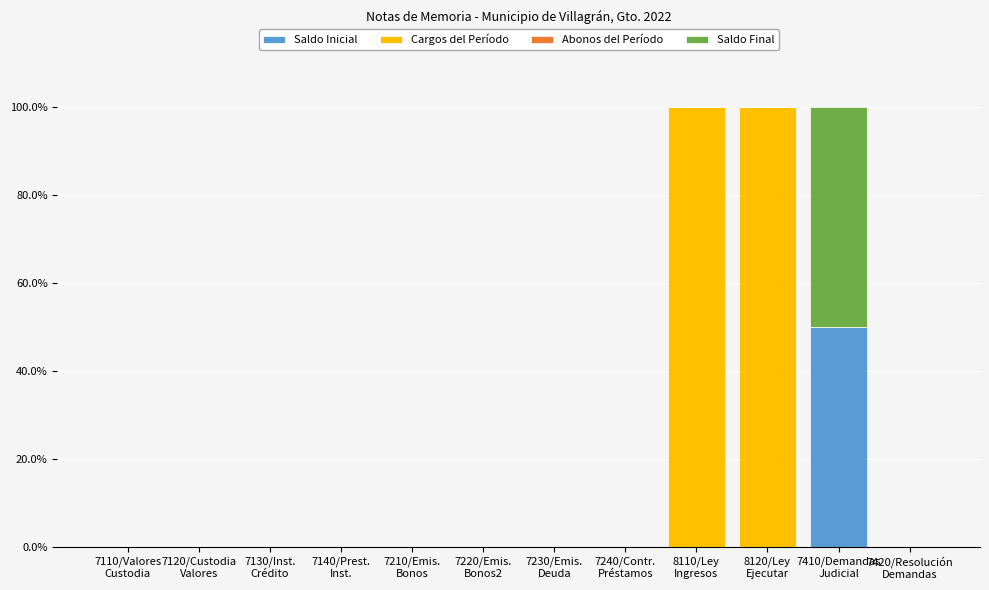

Are the bars horizontal?

No